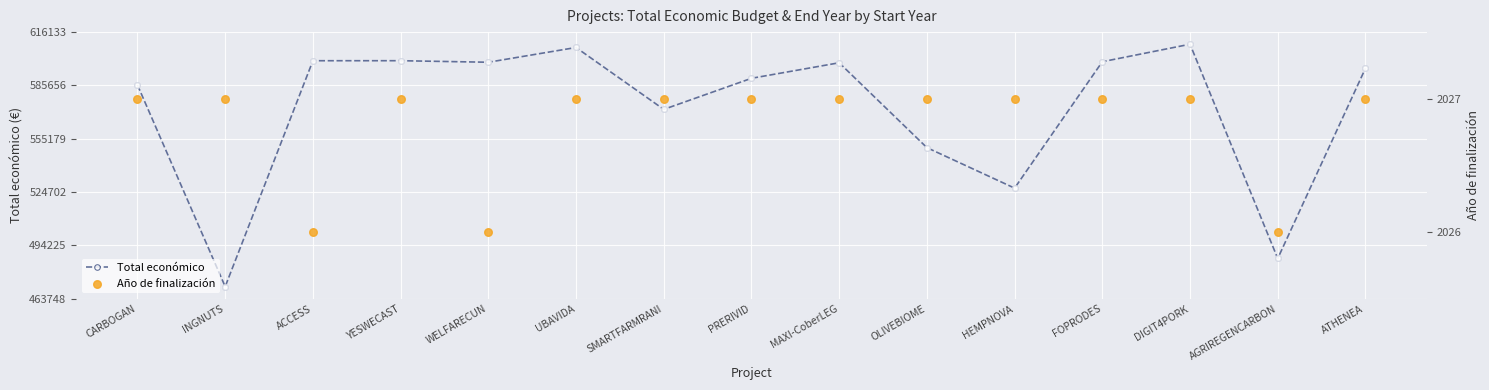

At which category is the sum across all series the highest?

DIGIT4PORK